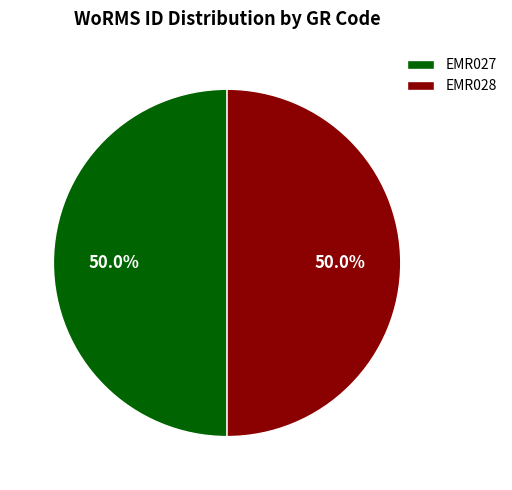

True or false: EMR027 accounts for 50% of the total.

True